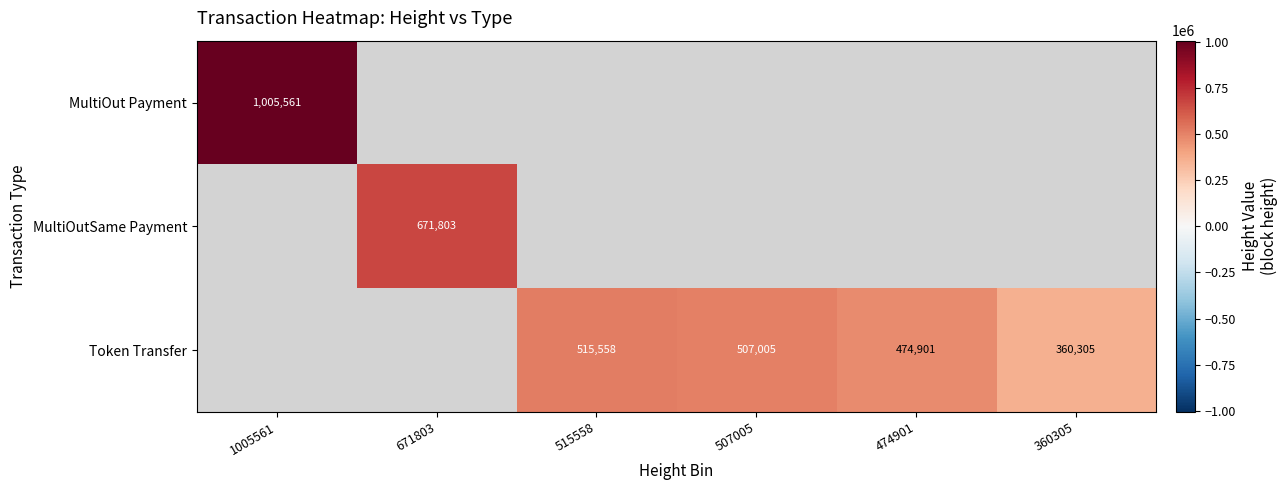

At which category does the chart reach its peak across all series?

1005561